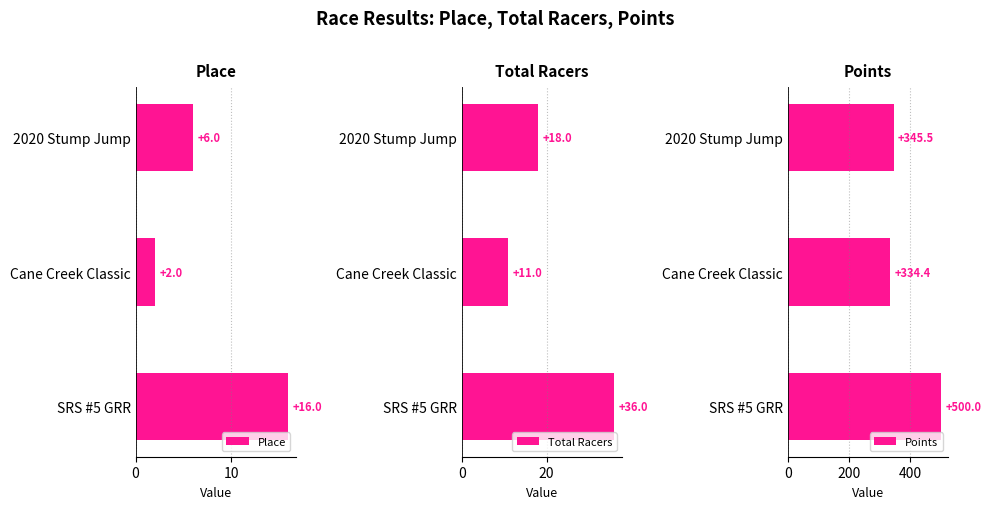

What is the sum of all Total Racers values?

65